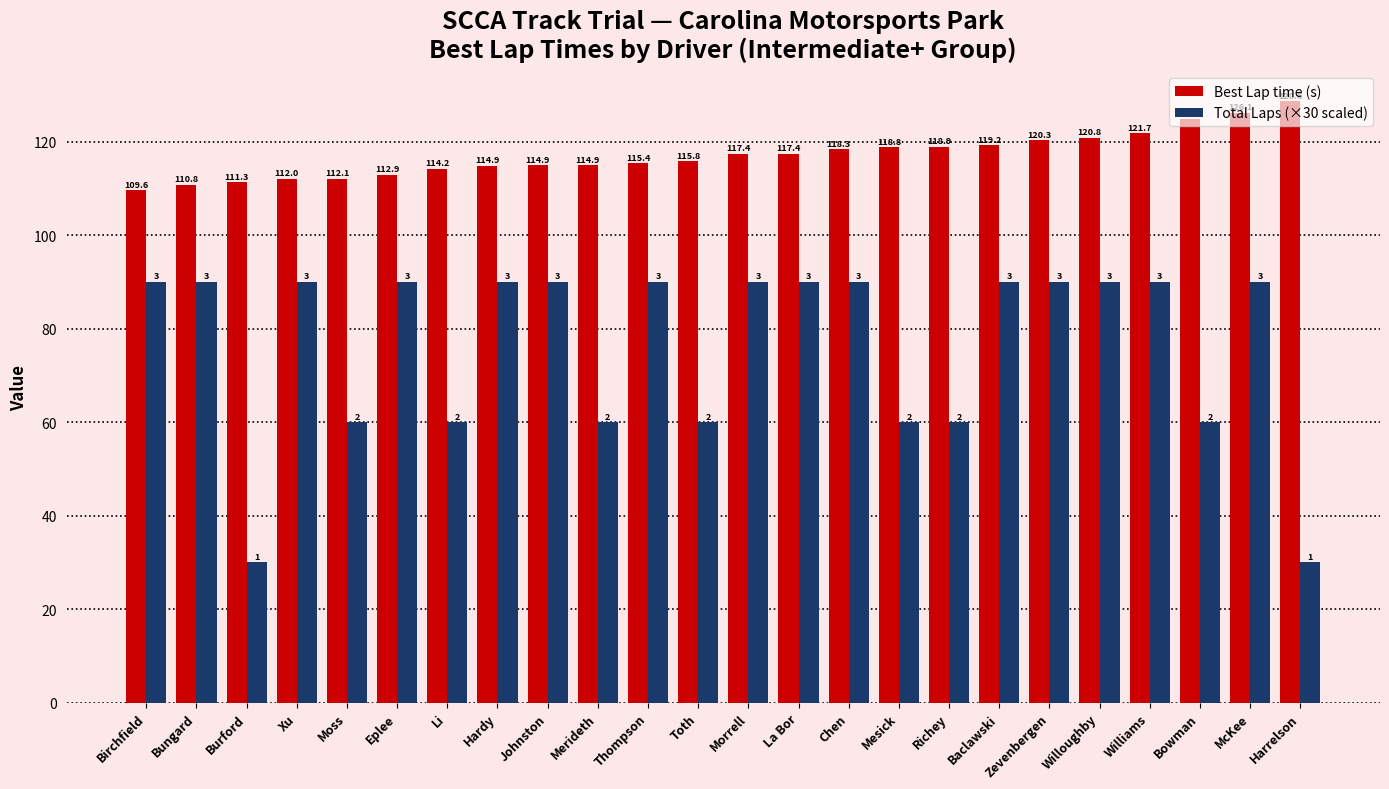

Are the bars grouped side by side (vs. stacked)?

Yes